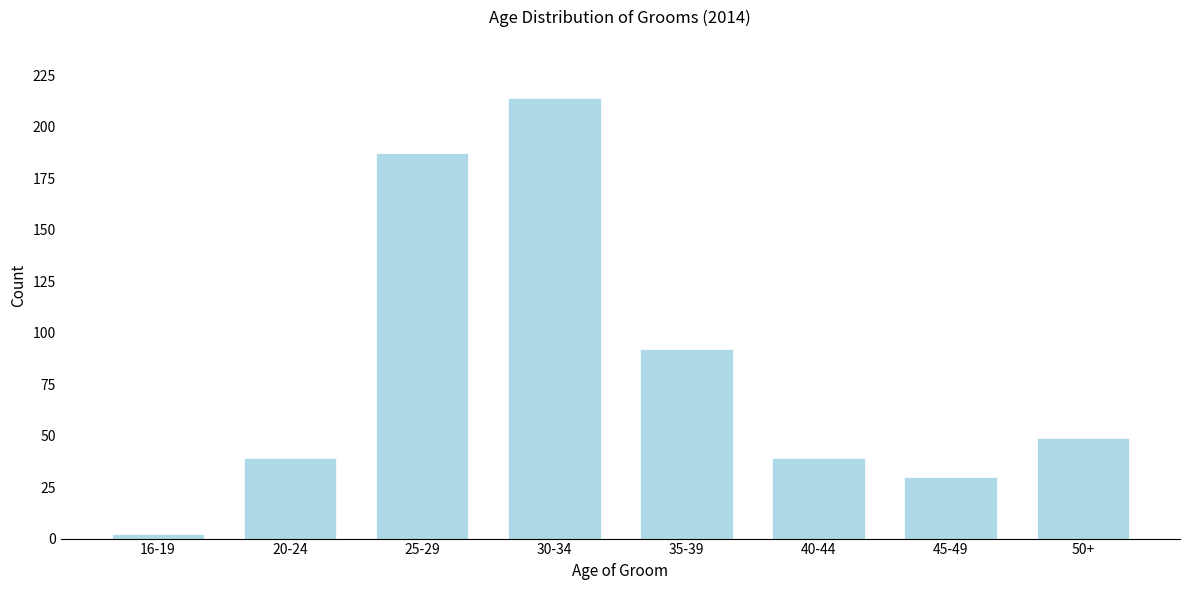

Reading left to right, what are all the values shown in this chart?

16-19=2	20-24=39	25-29=187	30-34=214	35-39=92	40-44=39	45-49=30	50+=49